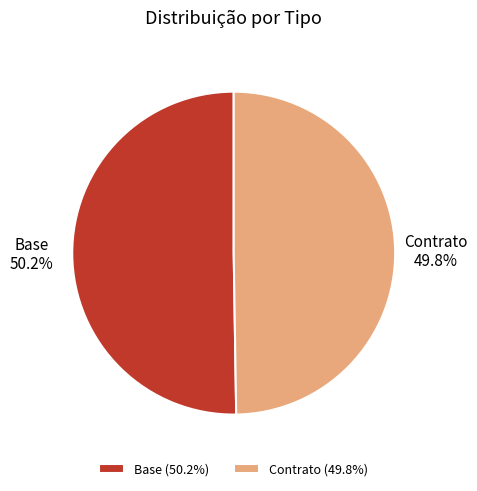

Combined, what portion of the pie is Base and Contrato?

100.0%